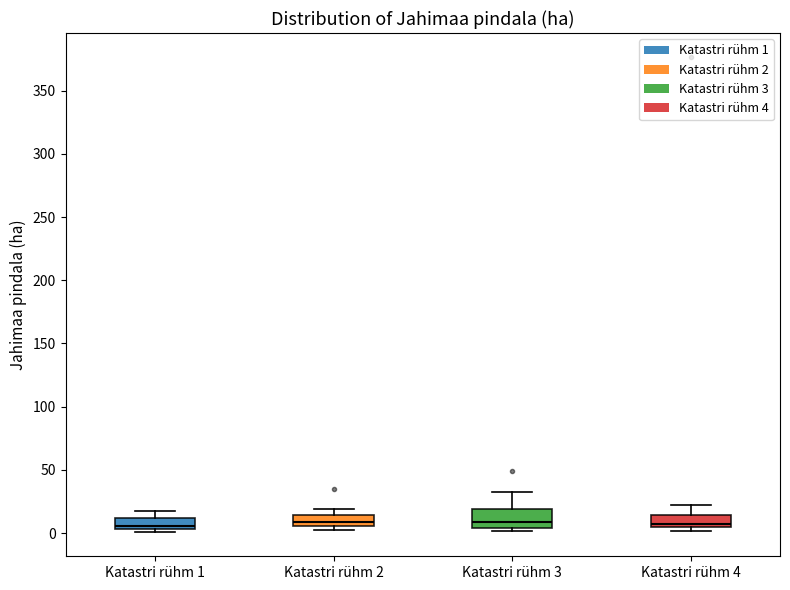

Reading left to right, read every box against the y-axis: the position of its median line, the range the box covers, and the ends of its whiskers. The values are not printed on the chart, so give them approximately, as read against the axis.

Katastri rühm 1: median 5 (just above the box's lower edge), box 5 to 10, whiskers 0 to 15
Katastri rühm 2: median 10, box 5 to 15, whiskers 0 to 20
Katastri rühm 3: median 10, box 5 to 20, whiskers 0 to 35
Katastri rühm 4: median 5 (just above the box's lower edge), box 5 to 15, whiskers 0 to 20